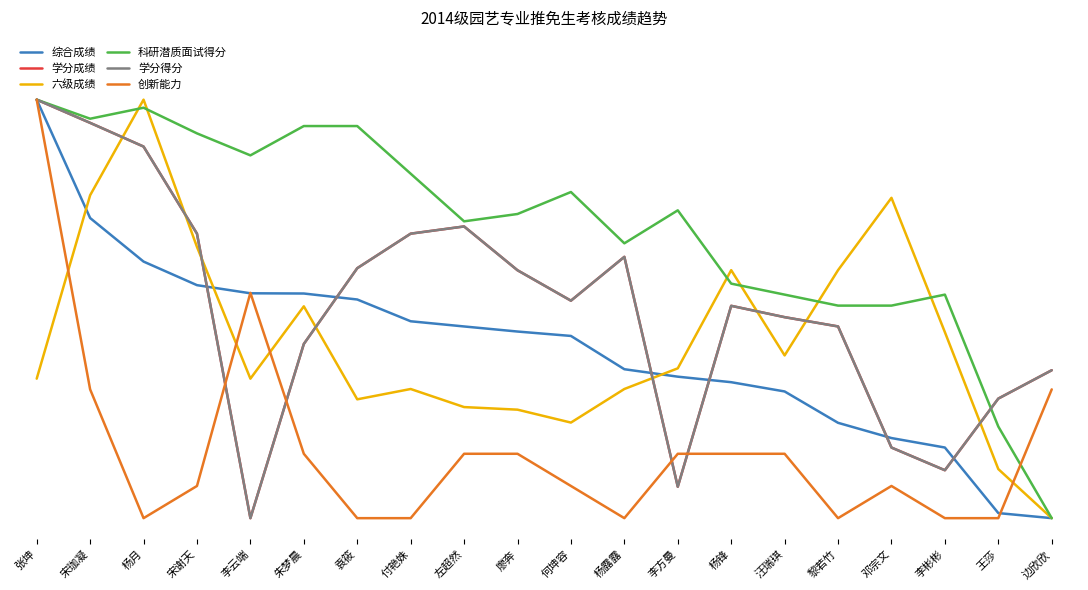

Which label corresponds to the smallest value in the chart?

边欣欣